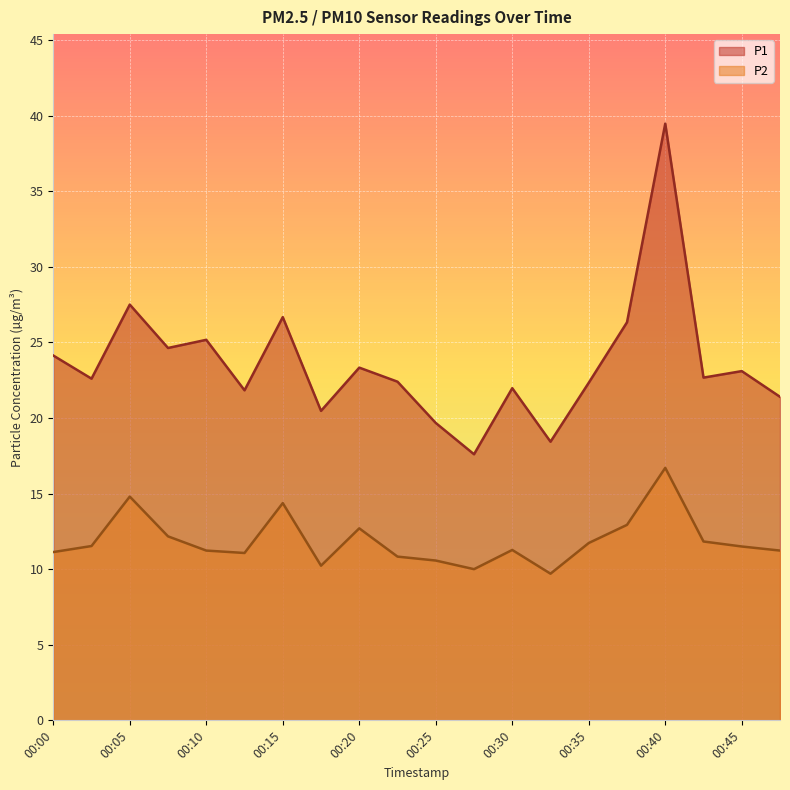

True or false: P1 and P2 cross at least once.

False